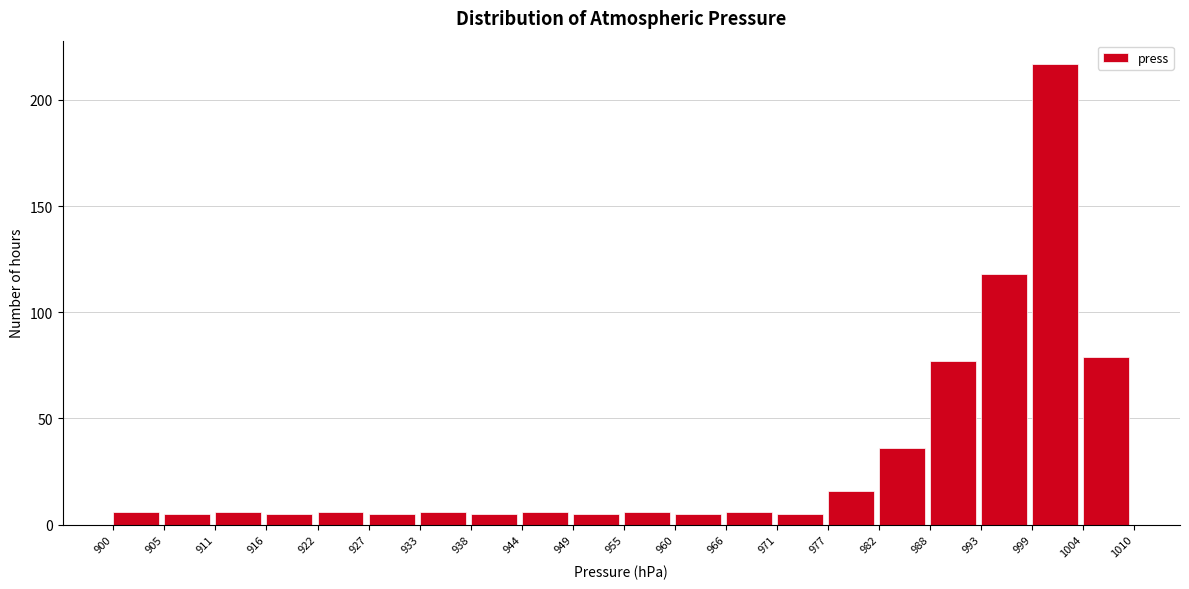

Reading left to right, list every bar in this chart as the range it spans on the x-axis followed by its height. The values are not printed on the chart, so give them approximately, as read against the axis.

900 to 905: 5
905 to 911: 5
911 to 916: 5
916 to 922: 5
922 to 927: 5
927 to 933: 5
933 to 938: 5
938 to 944: 5
944 to 949: 5
949 to 955: 5
955 to 960: 5
960 to 966: 5
966 to 971: 5
971 to 977: 5
977 to 982: 15
982 to 988: 35
988 to 993: 75
993 to 999: 120
999 to 1004: 215
1004 to 1010: 80